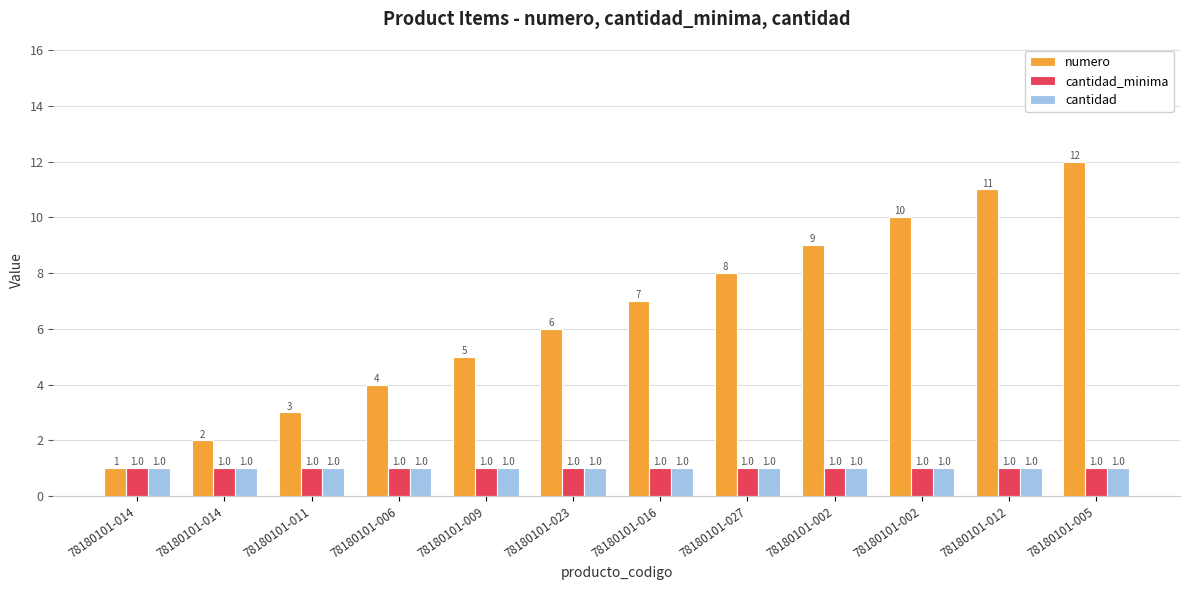

What is the smallest value displayed?

1